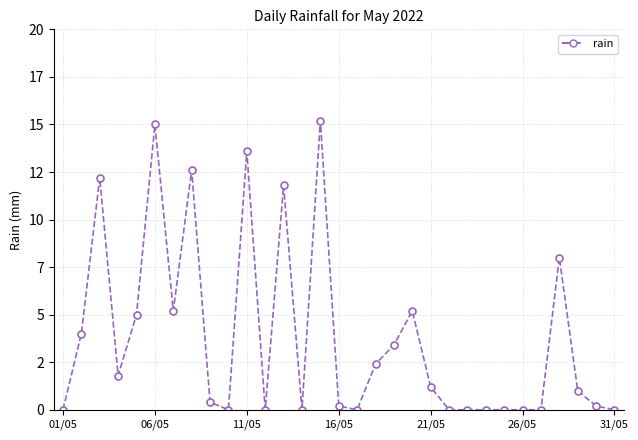

What is the sum of all values?

118.4